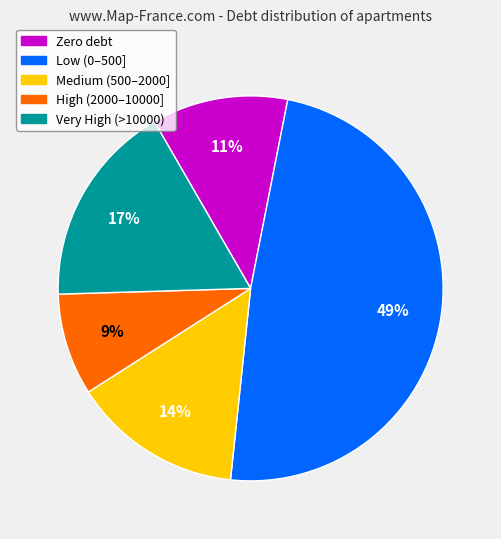

To the nearest percent, what is the average slice percentage?

20%